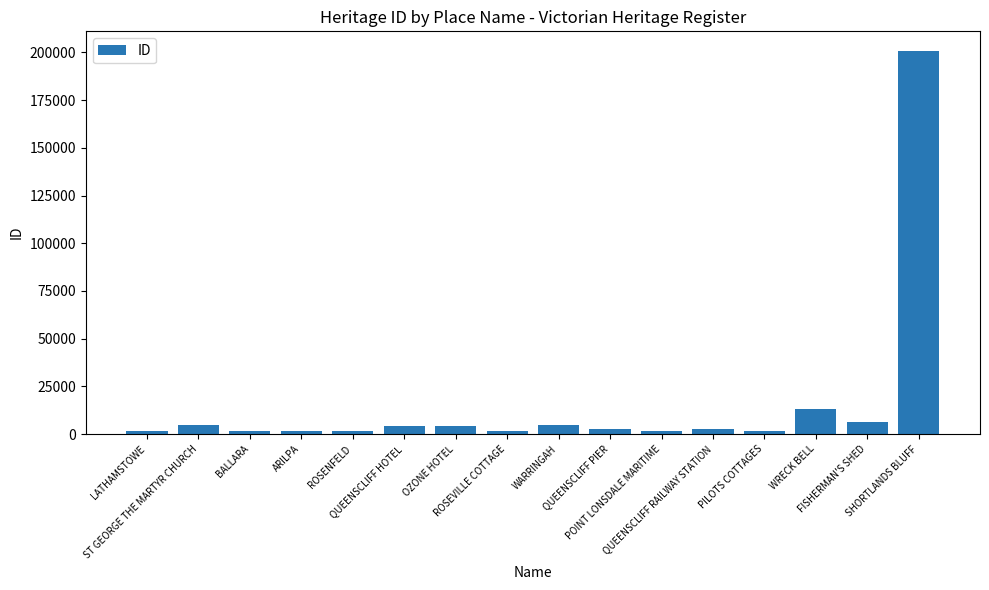

What is the maximum value shown in the chart?

200972